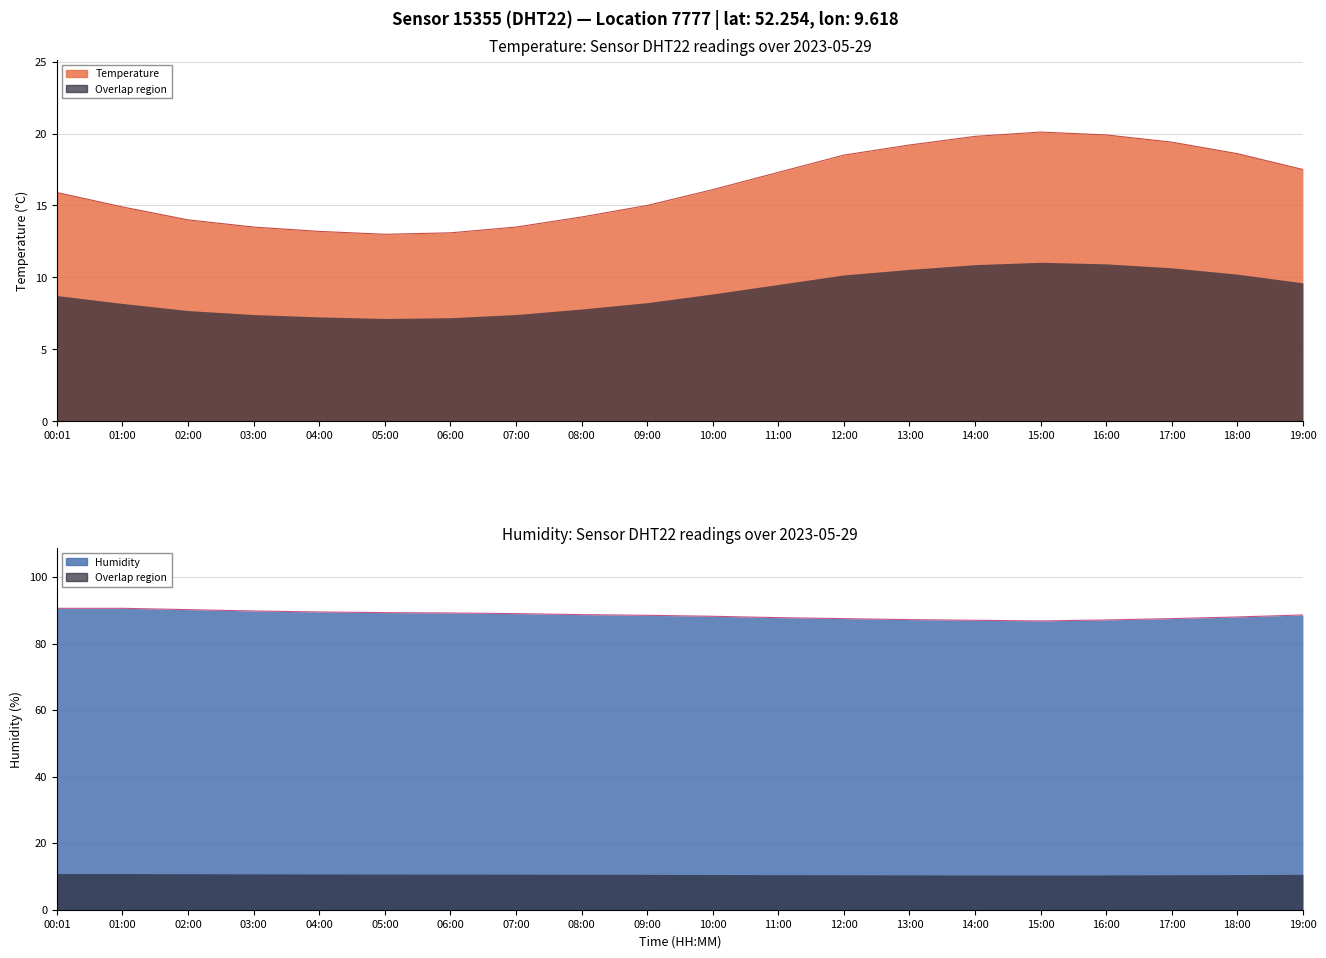

Where is the first local minimum for humidity?

15:00